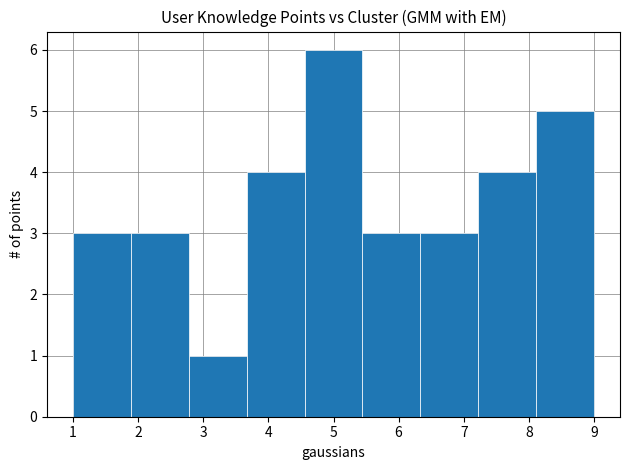

What is the height of the bar covering 4.6 to 5.4 on the x-axis? Neither the bar edges nor the heights are printed on the chart, so give them approximately, as read against the axes.

6